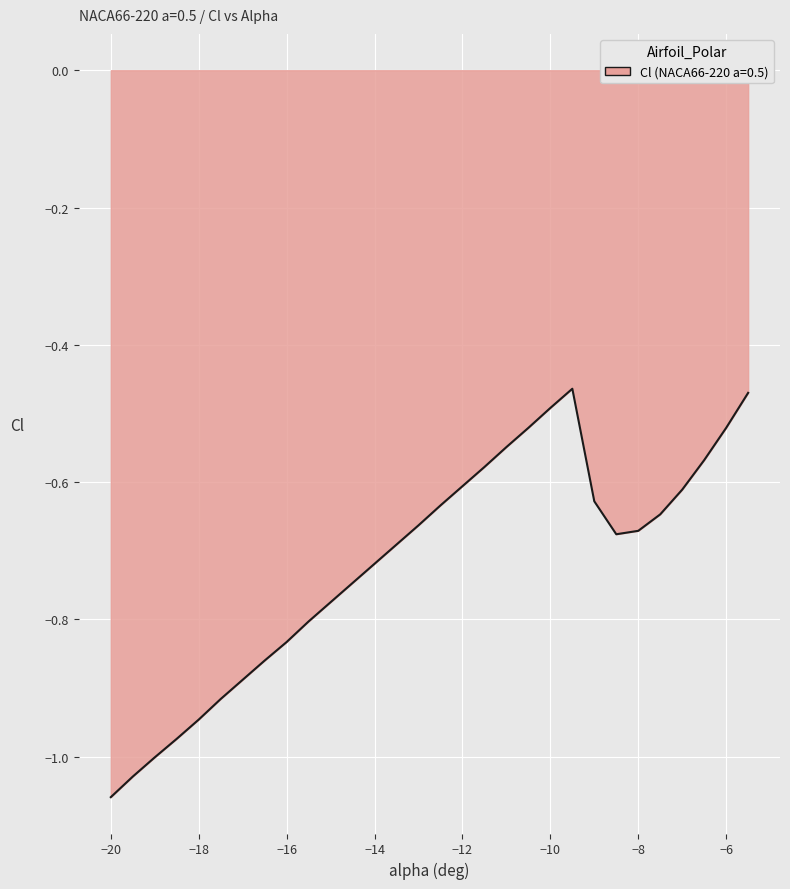

What is the difference between the maximum and minimum values?

0.6